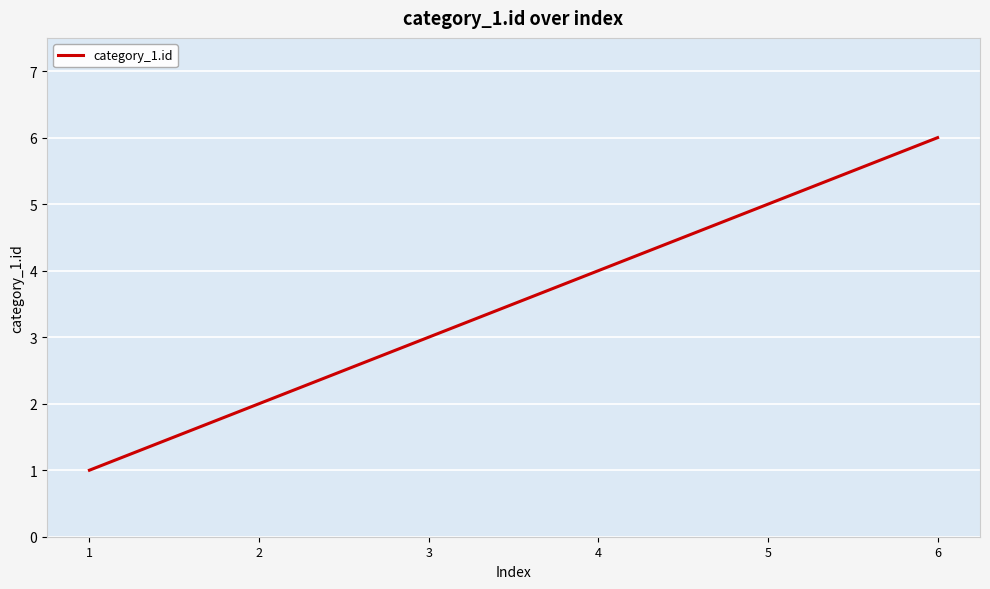

What value does the data have at 2?

2